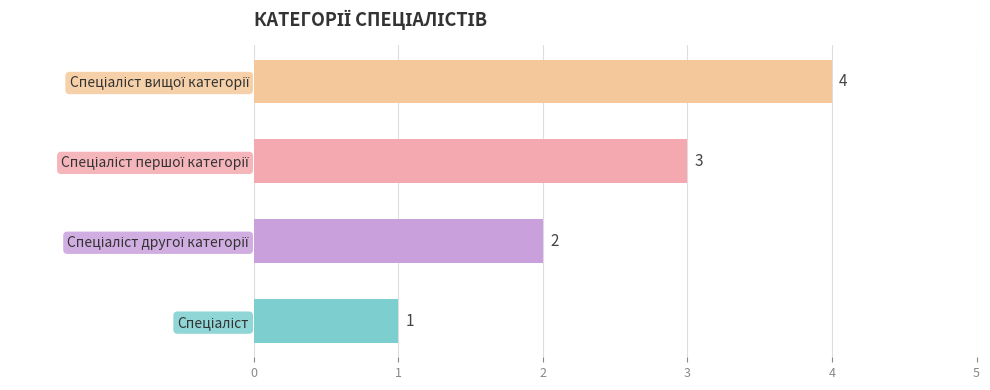

What is the greatest value displayed?

4